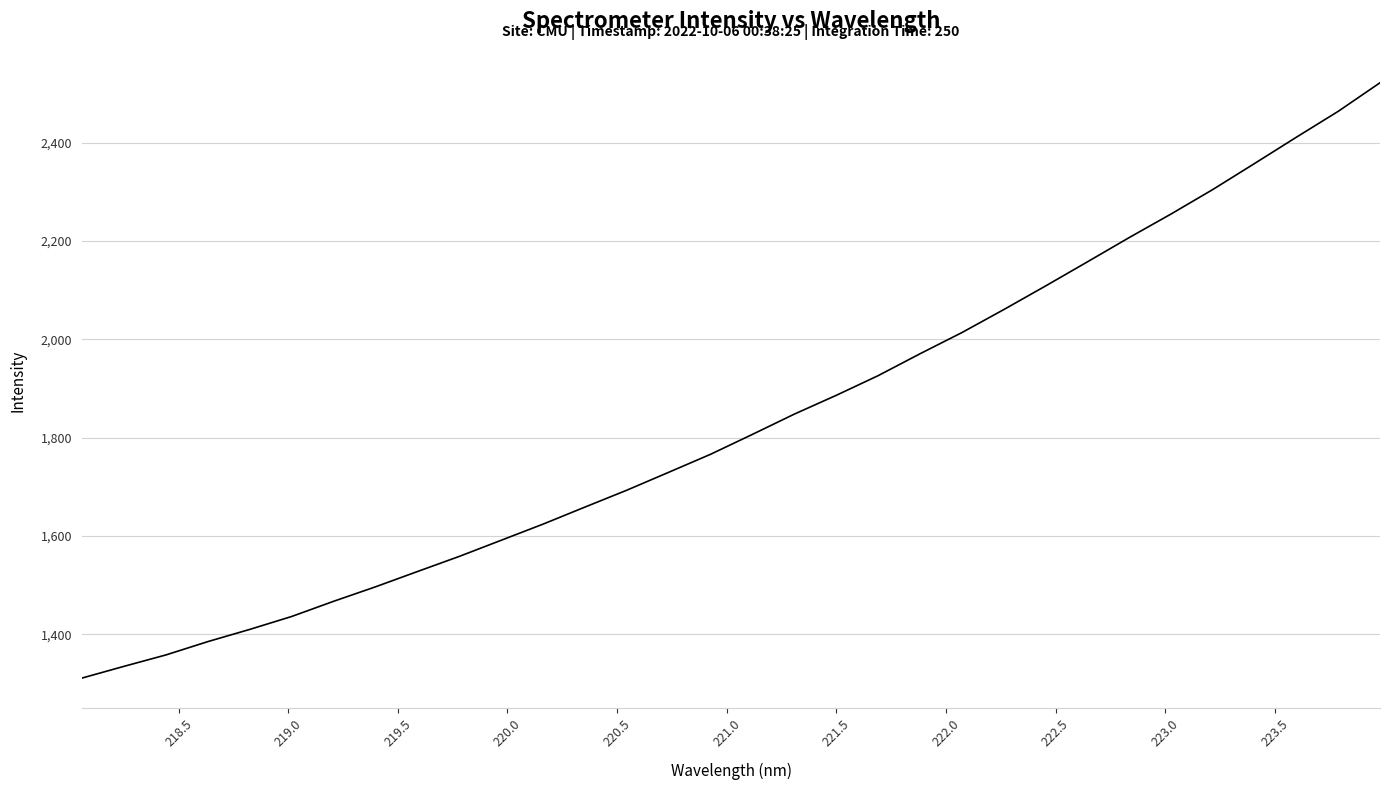

What is the average value?

1832.7